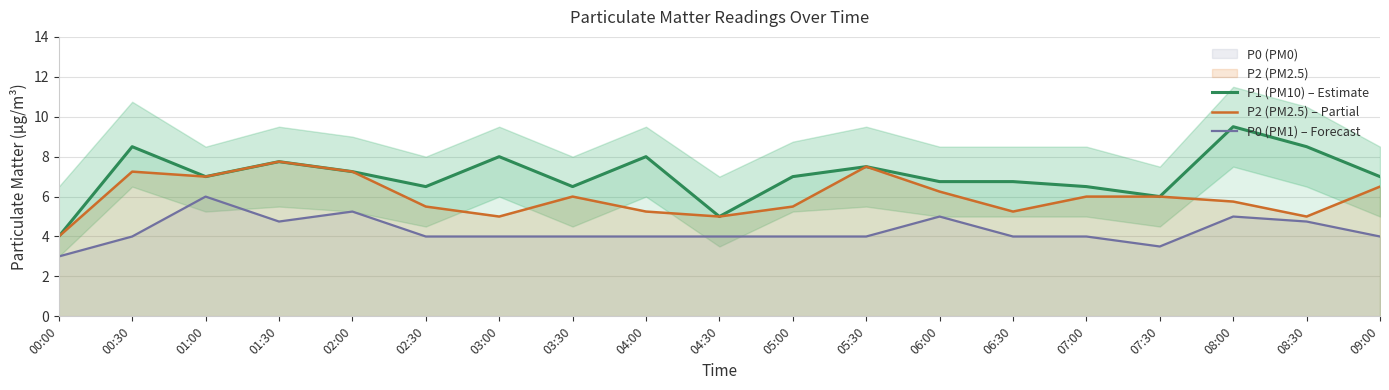

Where is the first local maximum for P1 (PM10) – Estimate?

00:30